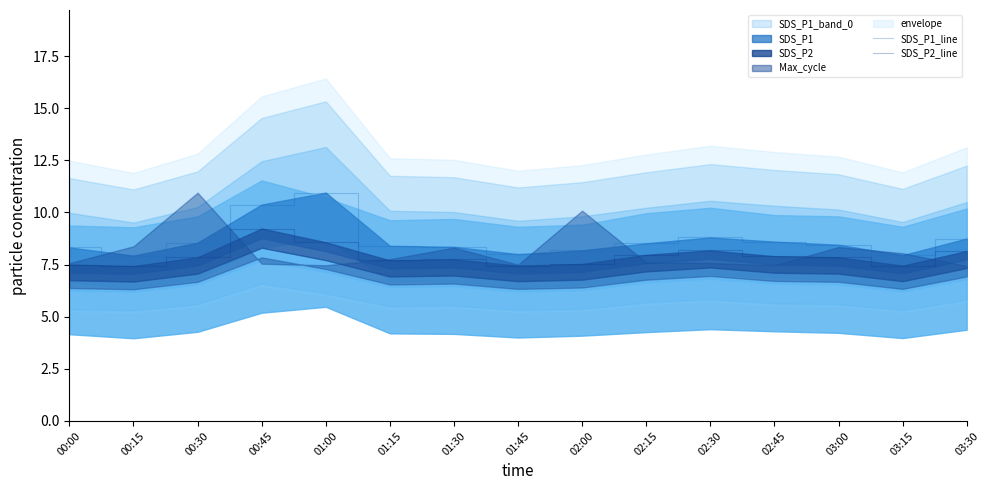

Is the value of SDS_P2_line at 01:00 greater than the value of SDS_P1_line at 02:45?

No